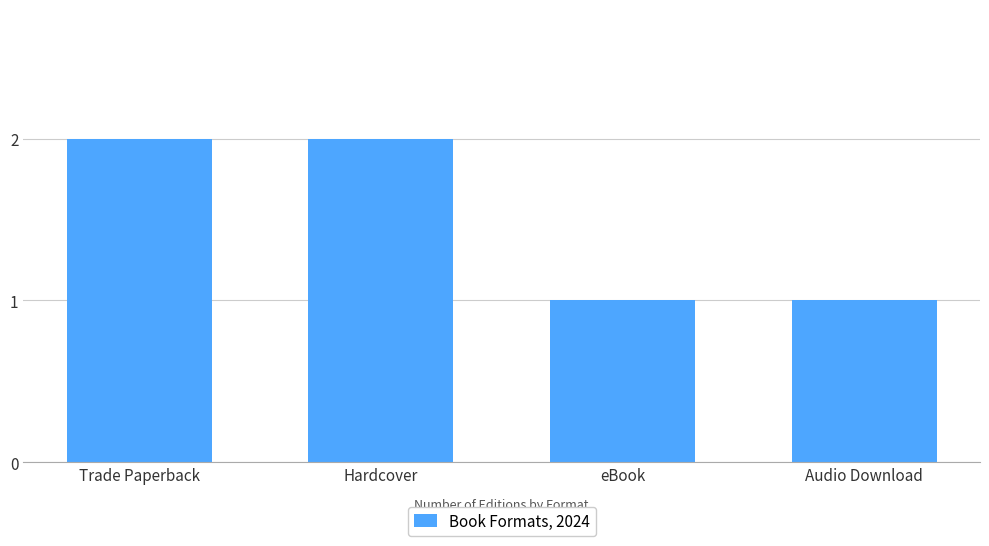

What is the difference between the second highest and second lowest values?

1